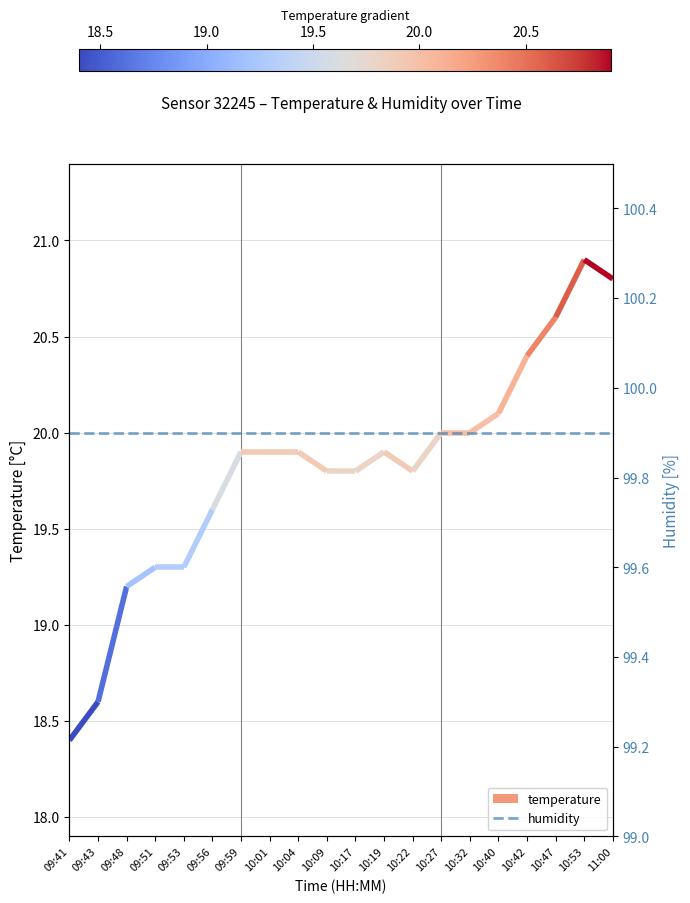

Rank the series by their maximum value, from highest to lowest.

humidity, temperature